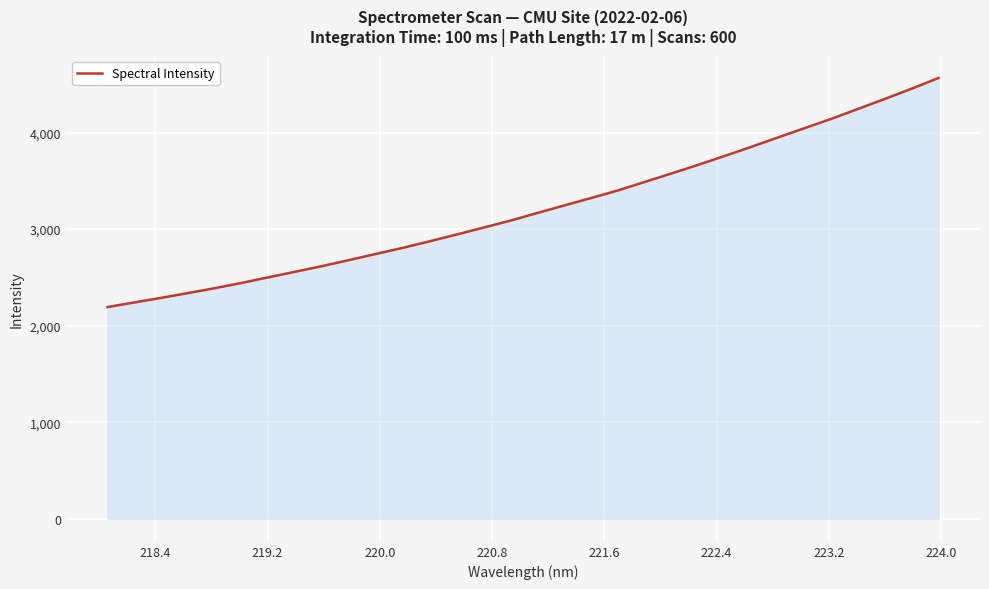

True or false: there are more than 0 points higher than both neighbors.

False